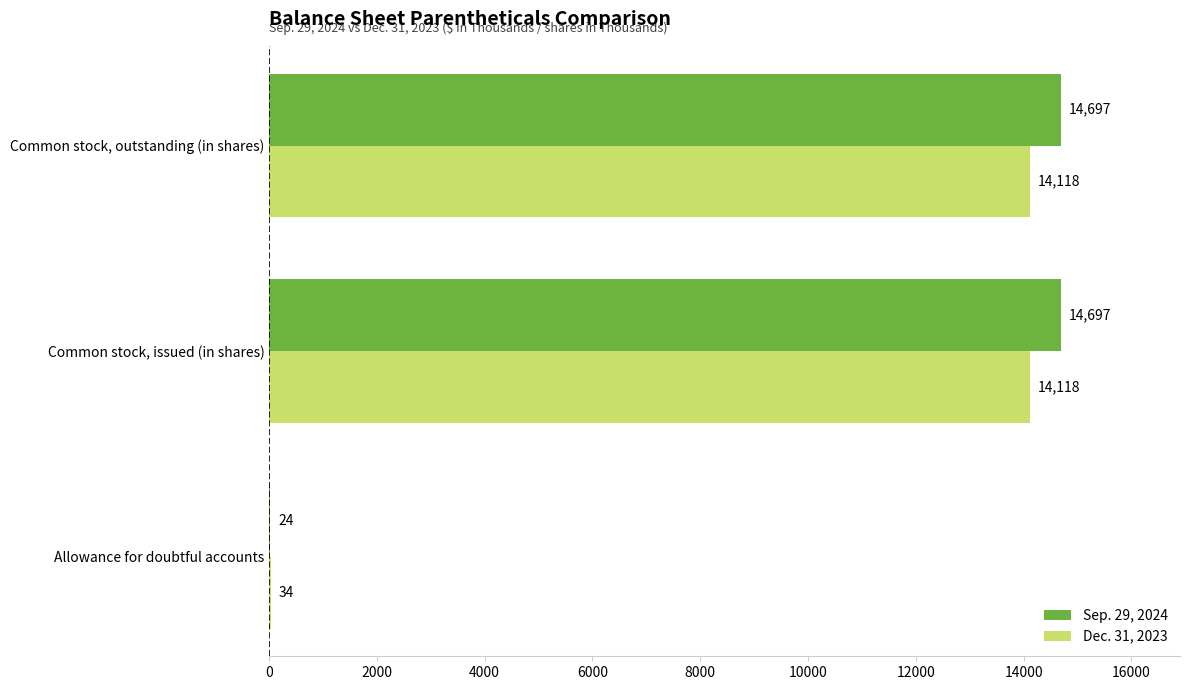

What is the total value across all series at Allowance for doubtful accounts?

58